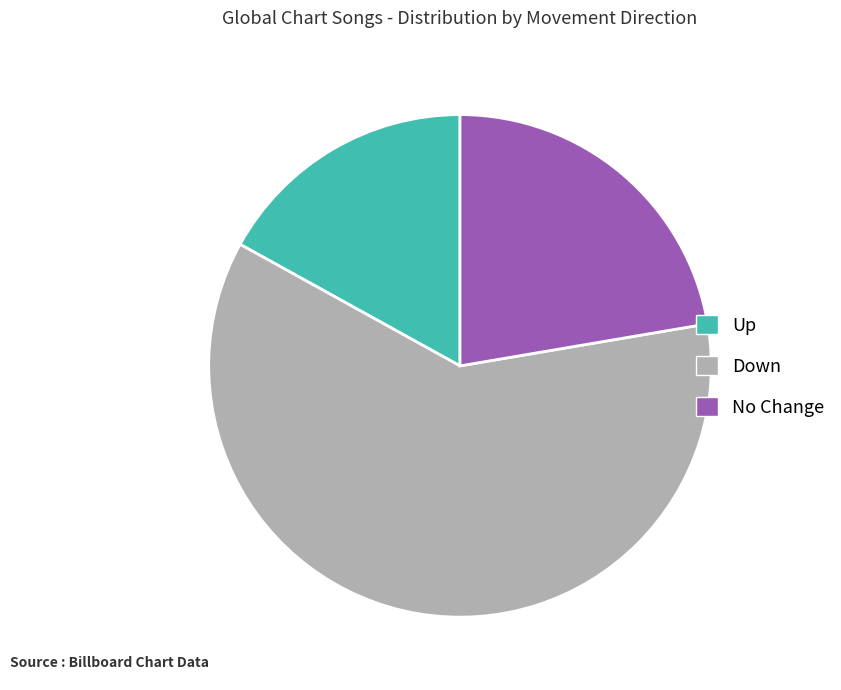

Which category has the biggest portion of the pie?

Down